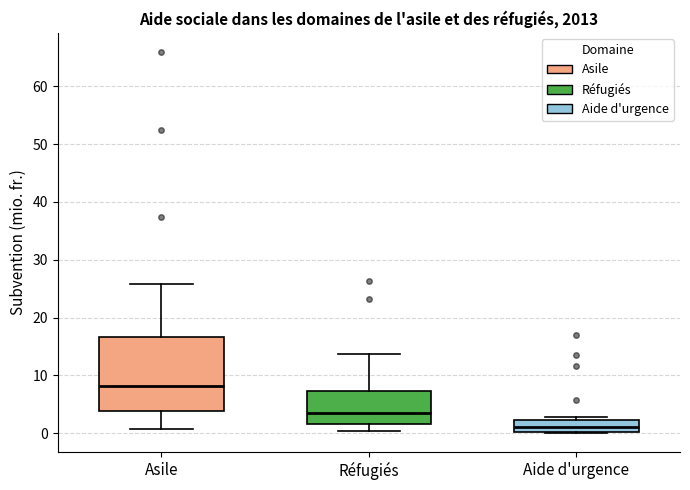

Where is the upper edge of the box for Aide d'urgence on the y-axis? The values are not printed on the chart, so give them approximately, as read against the axis.

2